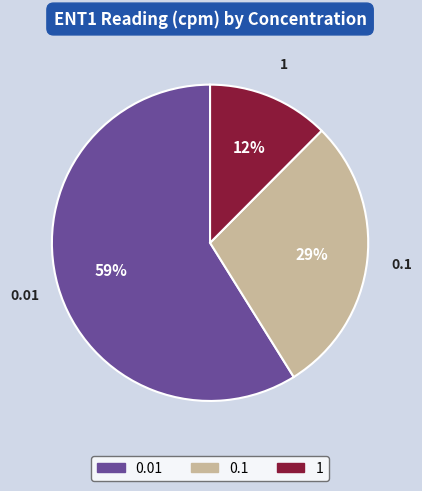

To the nearest percent, what is the combined percentage of 0.1 and 0.01?

88%